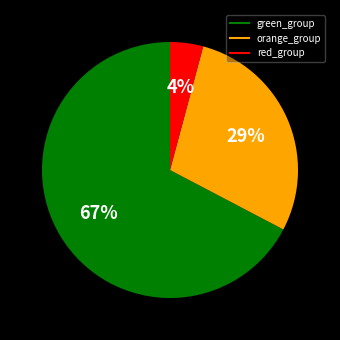

To the nearest percent, what is the difference between the largest and smallest slice percentages?

63%